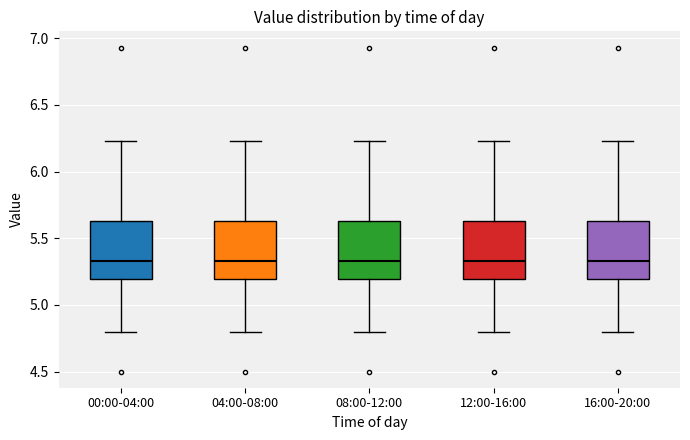

Reading left to right, transcribe this box plot: for each box, give where its median line is, the range the box spans, and where its two whiskers end, as read against the y-axis. The values are not printed on the chart, so give them approximately, as read against the axis.

00:00-04:00: median 5.35, box 5.20 to 5.65, whiskers 4.80 to 6.25
04:00-08:00: median 5.35, box 5.20 to 5.65, whiskers 4.80 to 6.25
08:00-12:00: median 5.35, box 5.20 to 5.65, whiskers 4.80 to 6.25
12:00-16:00: median 5.35, box 5.20 to 5.65, whiskers 4.80 to 6.25
16:00-20:00: median 5.35, box 5.20 to 5.65, whiskers 4.80 to 6.25